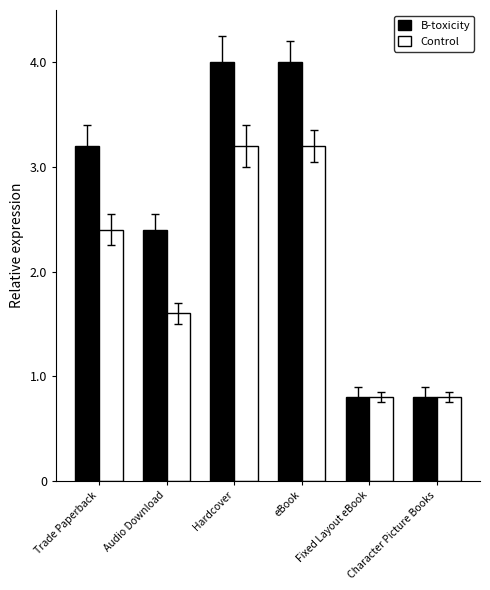

What is the greatest value displayed?

4.0